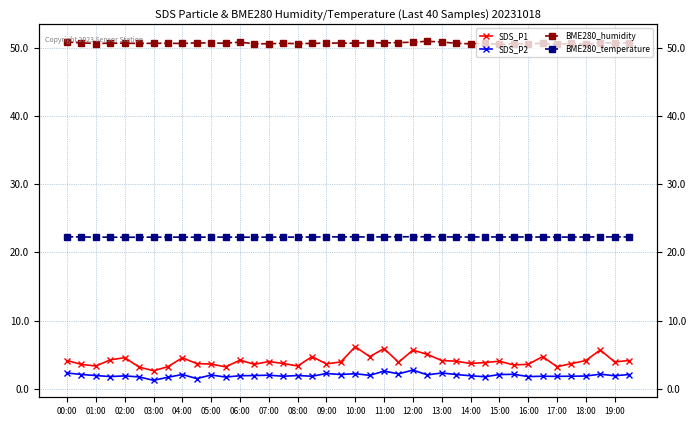

Is it true that BME280_temperature equals 22.2 at 06:00?

True